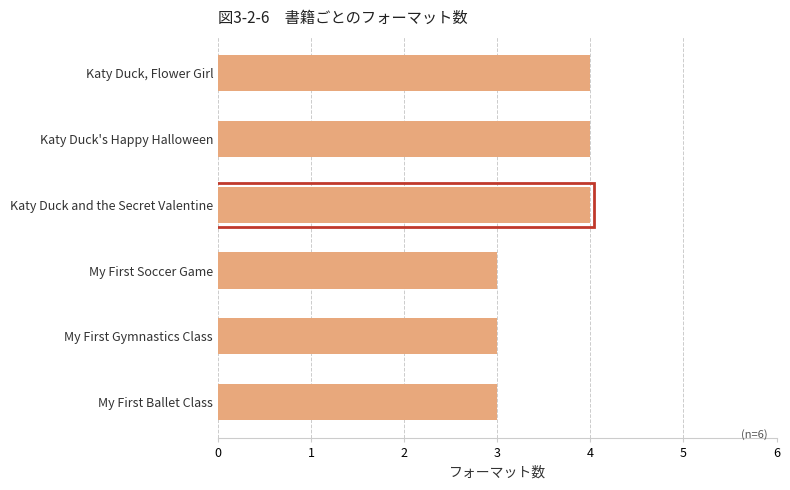

Reading bottom to top, extract all data points from this chart.

My First Ballet Class=3	My First Gymnastics Class=3	My First Soccer Game=3	Katy Duck and the Secret Valentine=4	Katy Duck's Happy Halloween=4	Katy Duck, Flower Girl=4